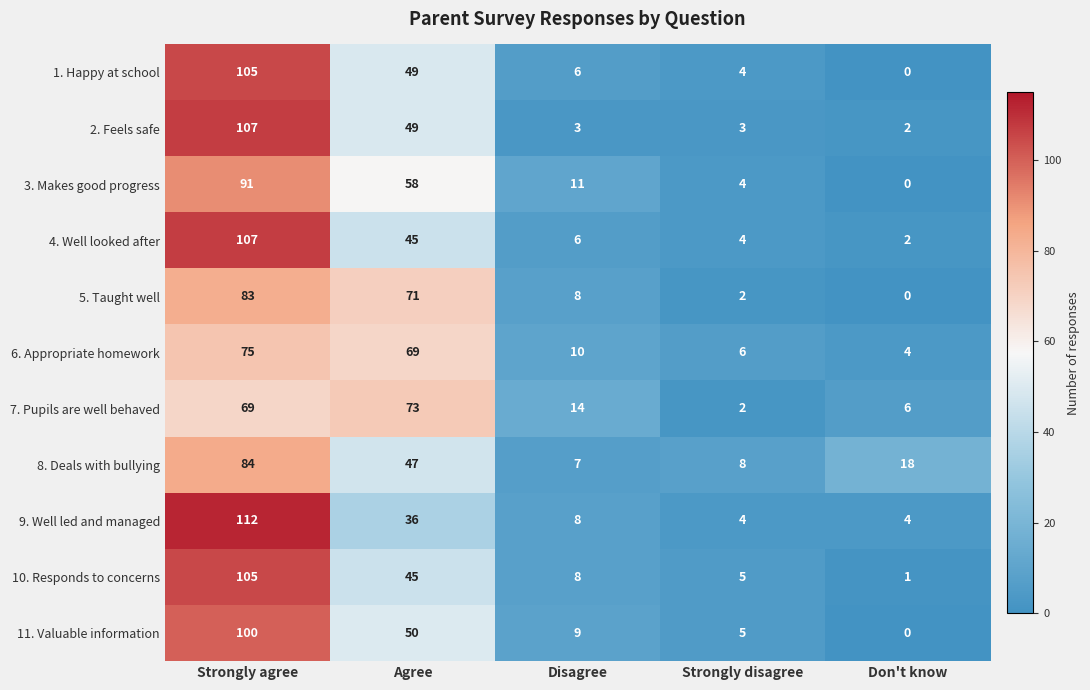

What is the total value across all series at Don't know?

37